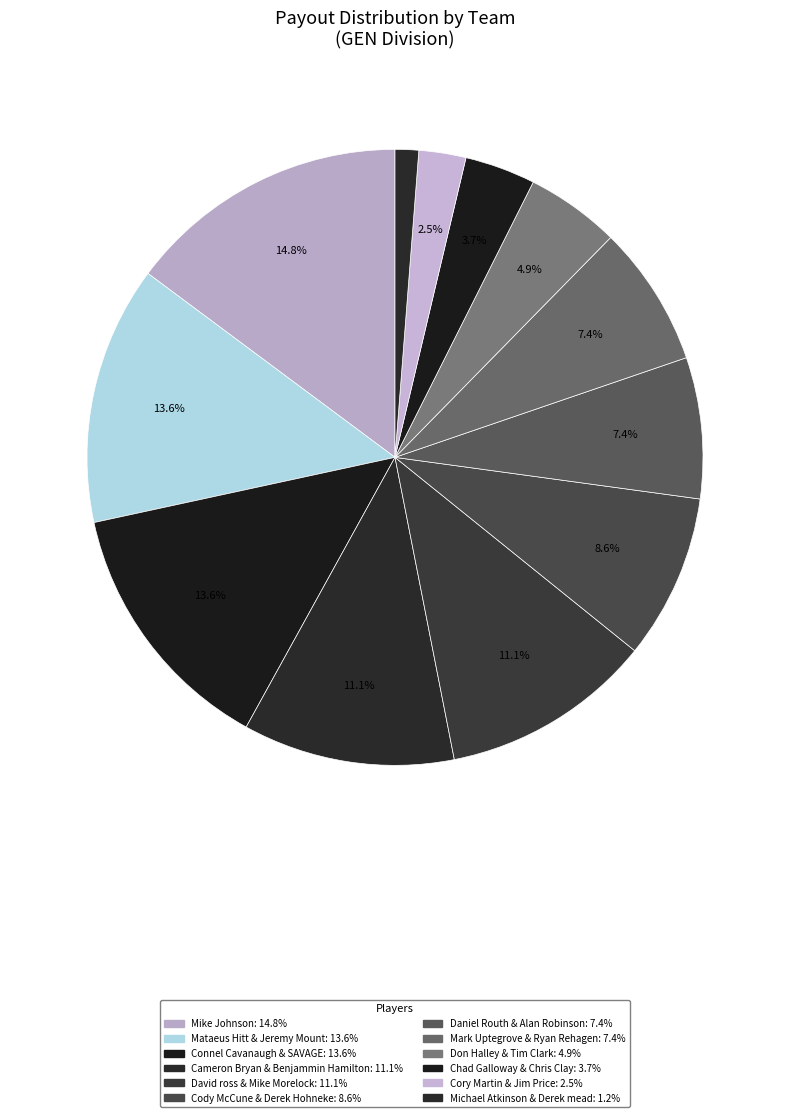

Count the number of slices in the pie.

12